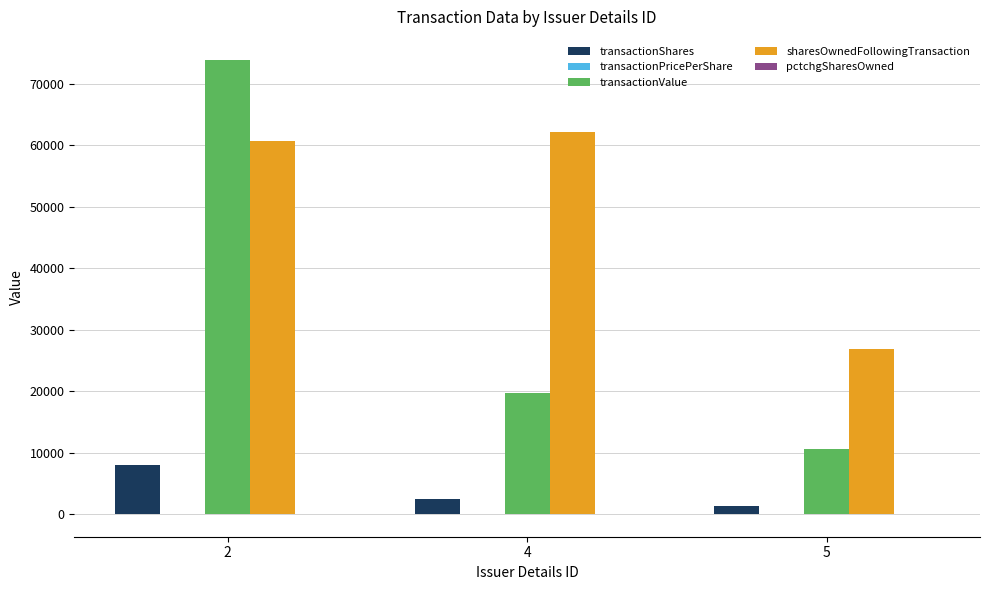

The value of transactionValue at 5 is 17737.9. True or false?

False